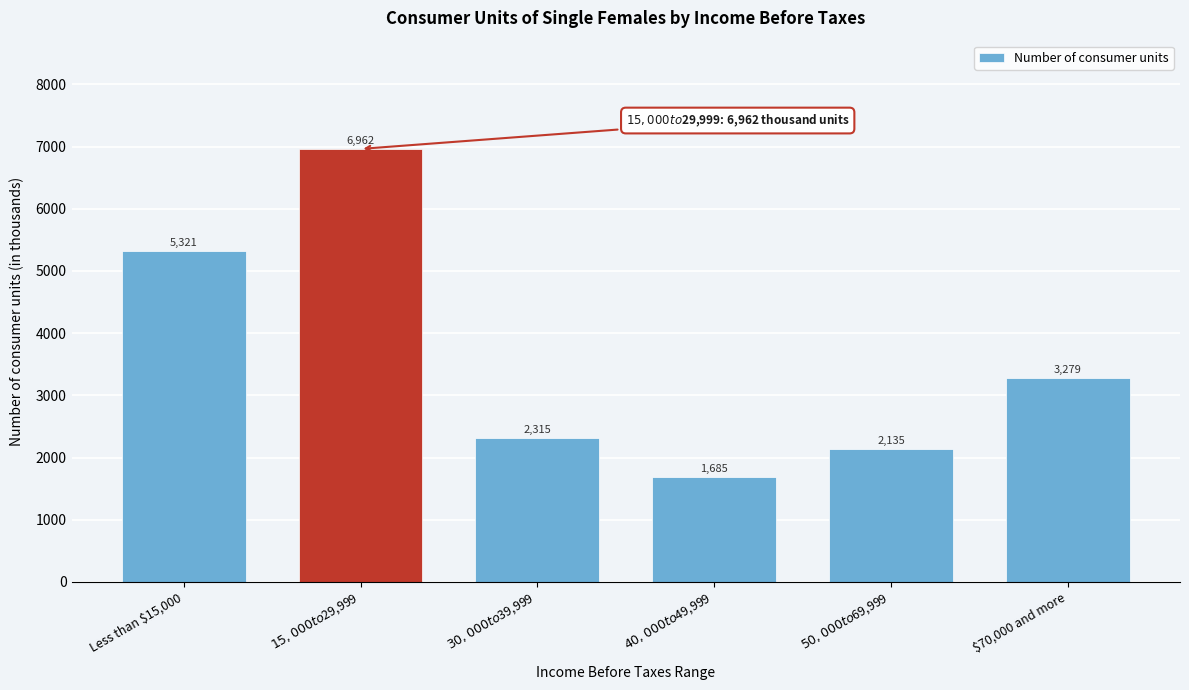

Reading left to right, extract all data points from this chart.

5321	6962	2315	1685	2135	3279